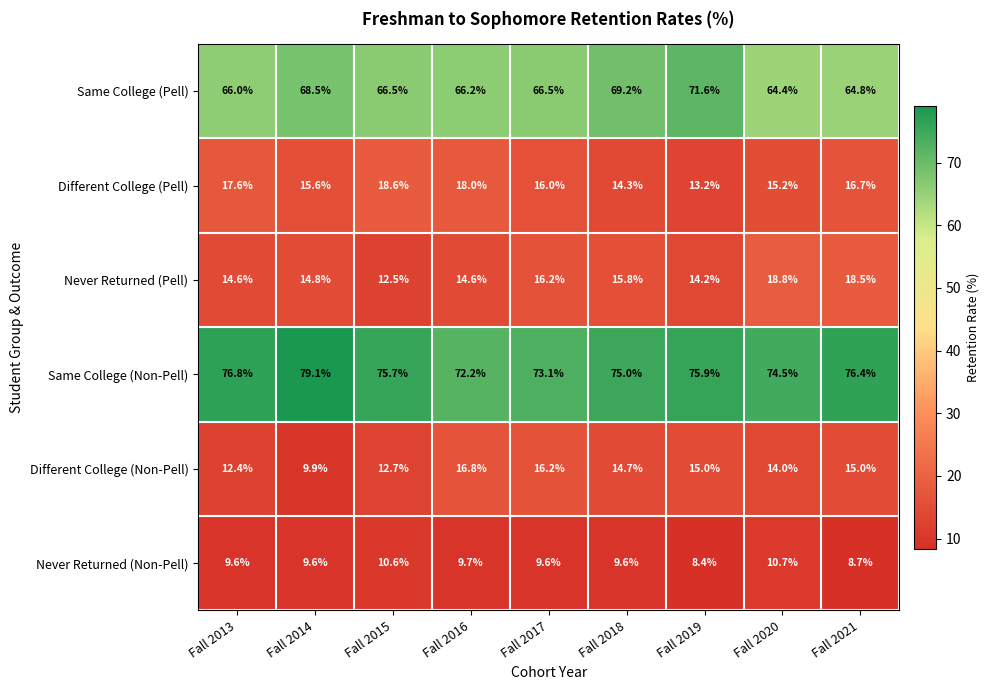

Is it true that Same College (Non-Pell) equals 75.9 at Fall 2019?

True